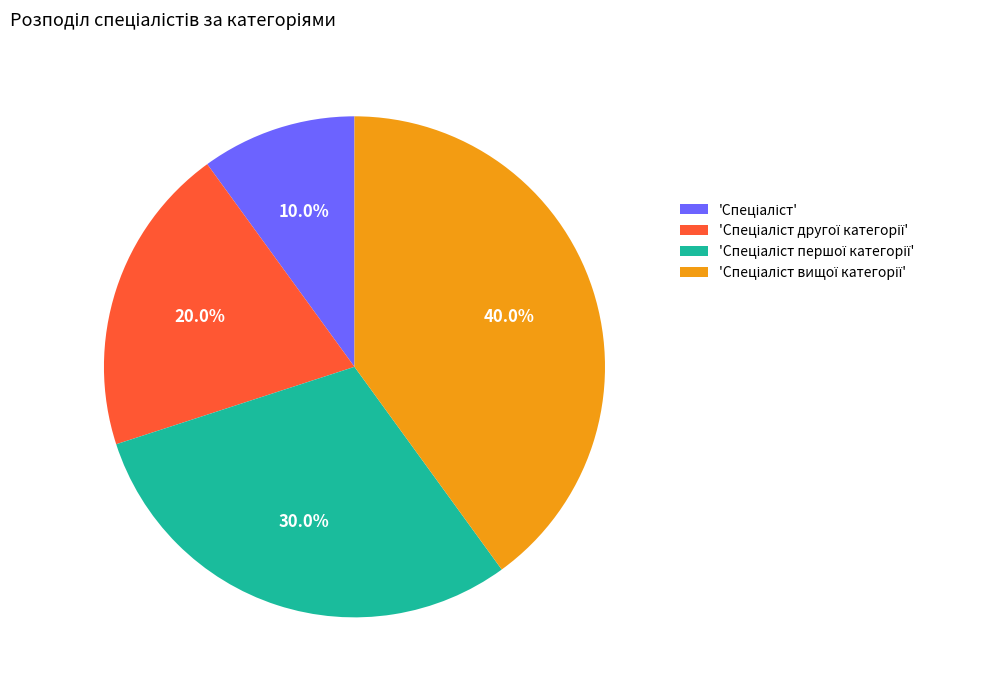

To the nearest percent, what is the difference between the largest and smallest slice percentages?

30%